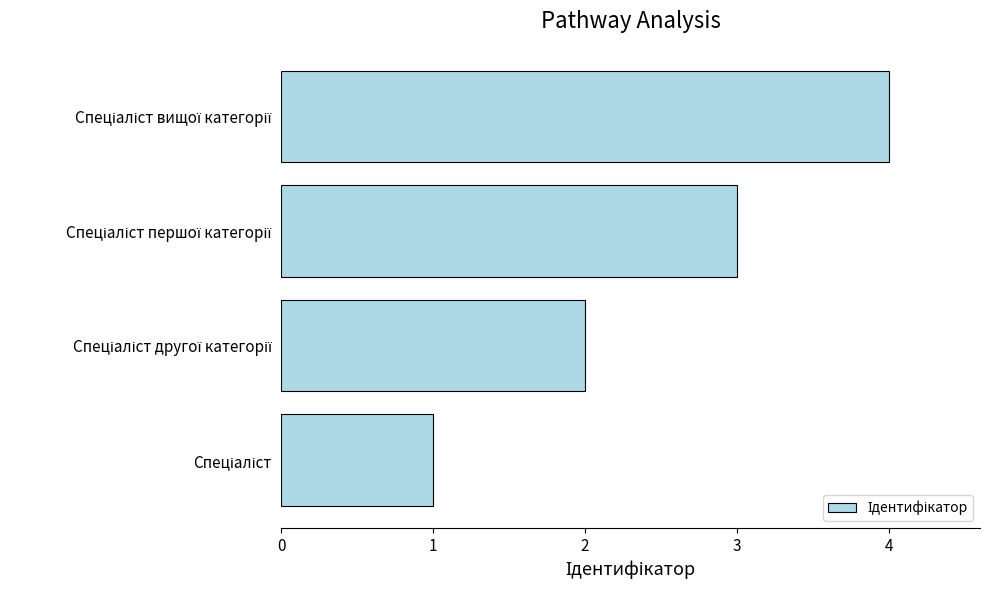

What is the difference between the maximum and minimum values?

3